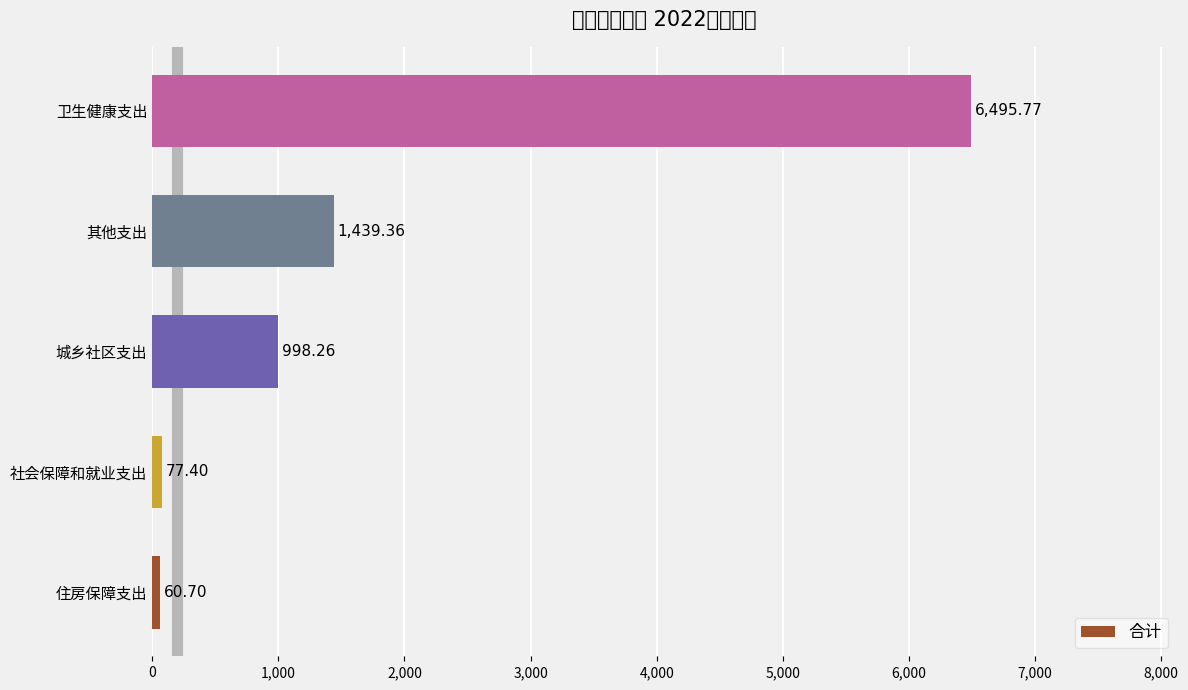

What is the average value?

1814.3